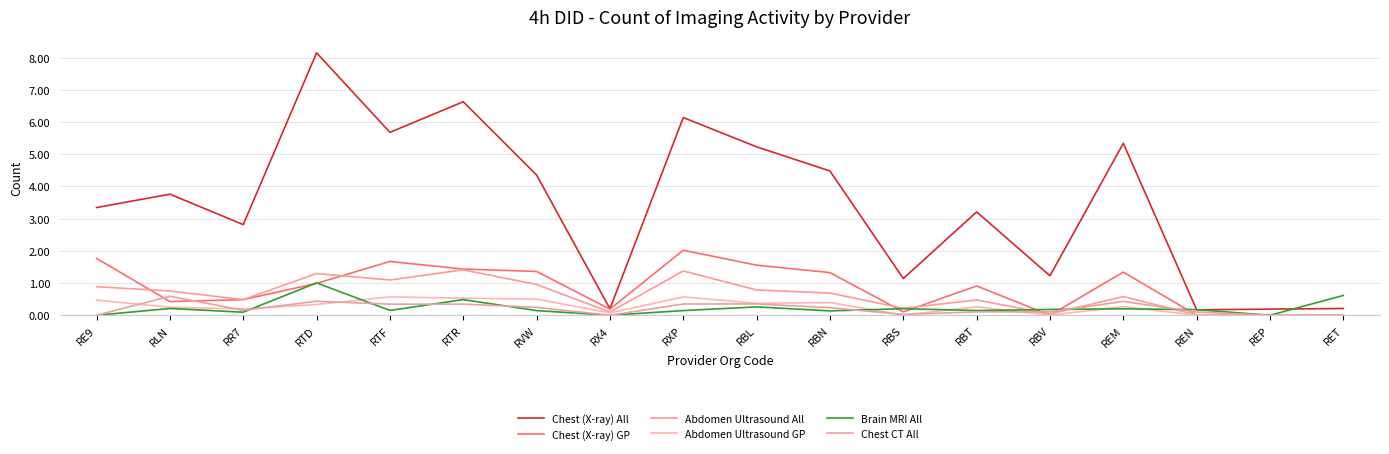

Reading left to right, transcribe all the data shown in this chart.

Chest (X-ray) All: 3345	3760	2815	8150	5680	6630	4355	200	6140	5230	4480	1140	3210	1225	5340	170	190	210
Chest (X-ray) GP: 1765	425	485	990	1670	1435	1360	190	2020	1555	1325	105	910	0	1340	0	0	0
Abdomen Ultrasound All: 885	755	485	1295	1095	1410	955	100	1375	785	690	215	475	40	580	10	20	0
Abdomen Ultrasound GP: 470	250	195	335	570	530	500	75	570	370	395	5	260	0	270	0	0	0
Brain MRI All: 0	210	95	1005	150	485	145	0	145	260	135	205	145	180	200	175	0	615
Chest CT All: 0	590	155	435	345	345	245	0	350	350	235	25	105	105	430	100	0	10